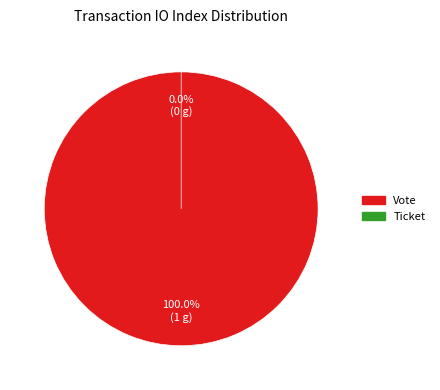

What is the total percentage of Vote and Ticket?

100.0%